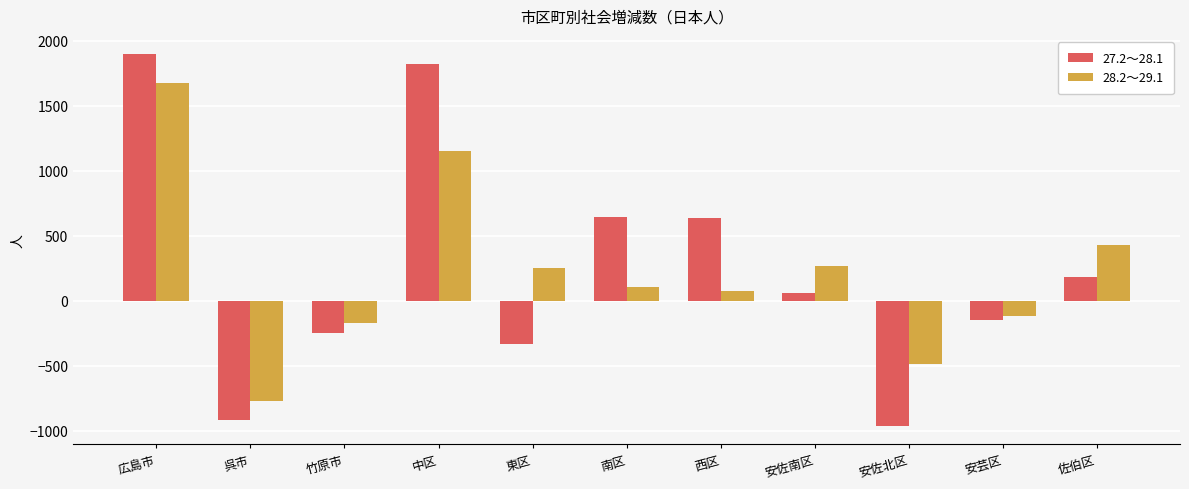

At 安佐北区, list the series in order from largest to smallest.

28.2～29.1, 27.2～28.1